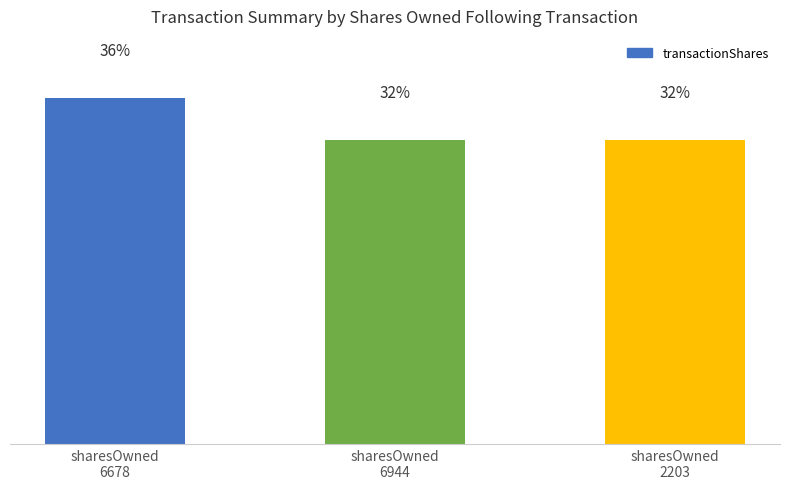

The value at sharesOwned
2203 is 234. True or false?

True